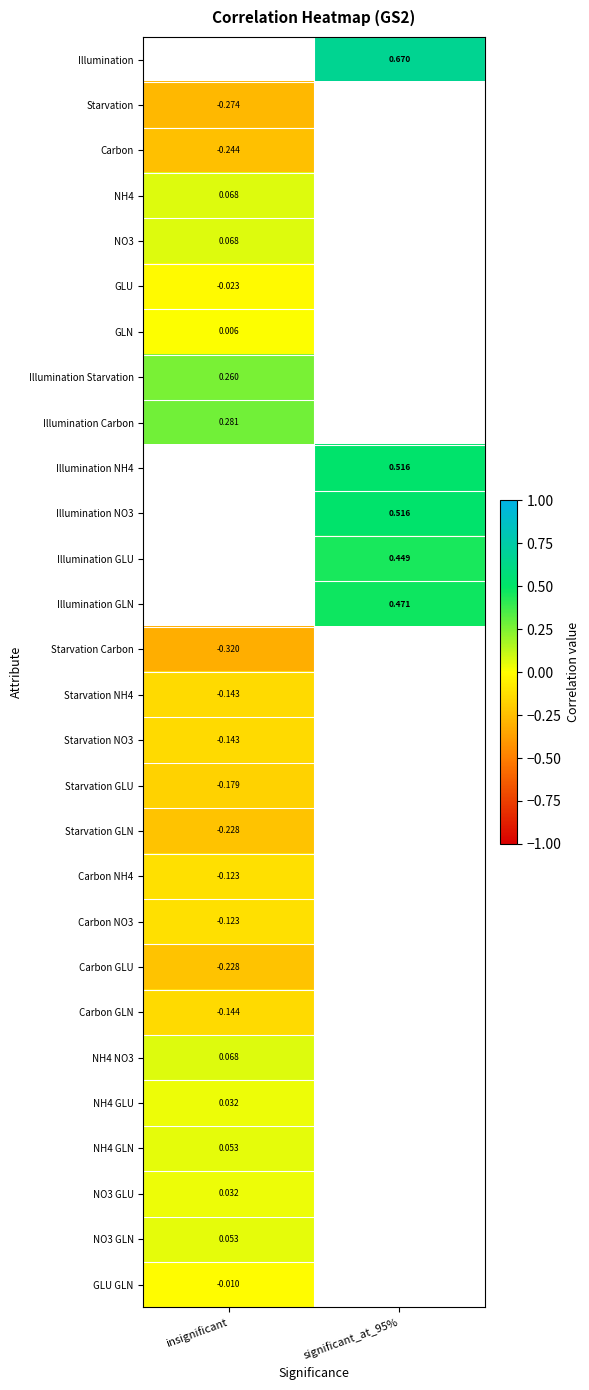

Is the value of NH4 GLU at insignificant greater than the value of GLU at insignificant?

Yes